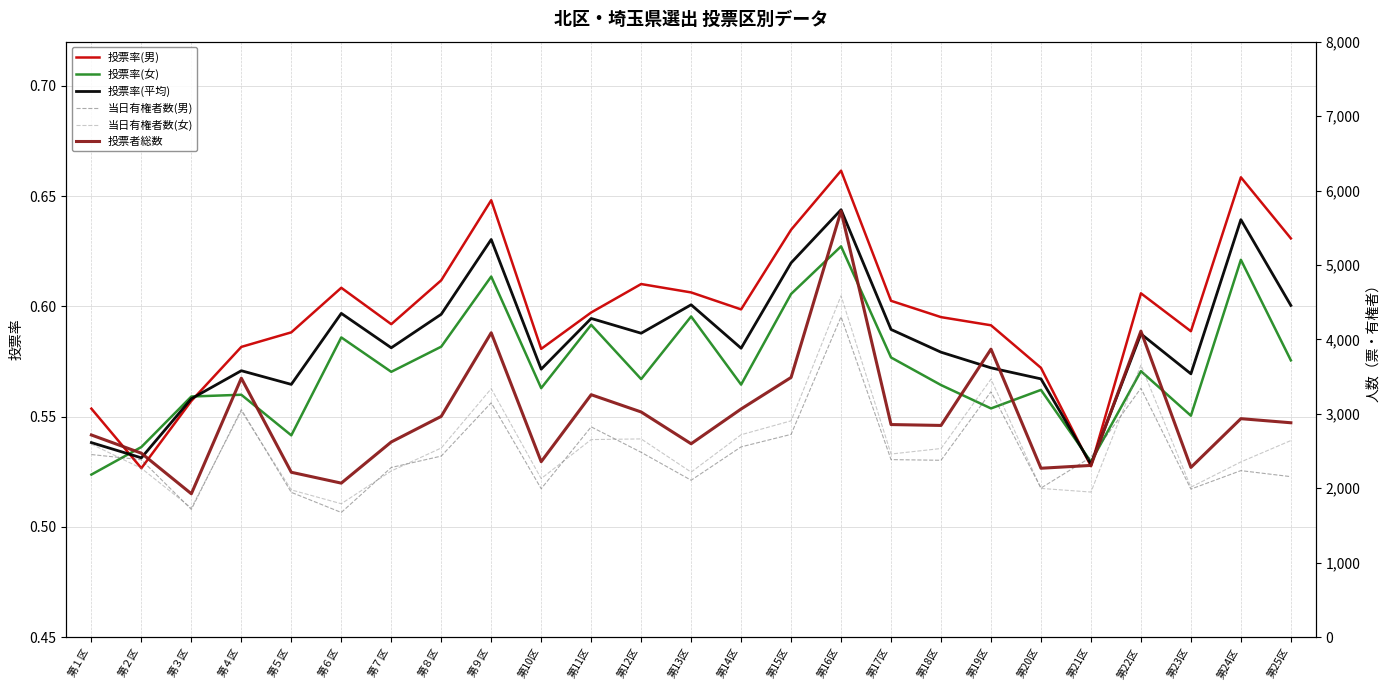

Which label corresponds to the largest value in the chart?

第16区